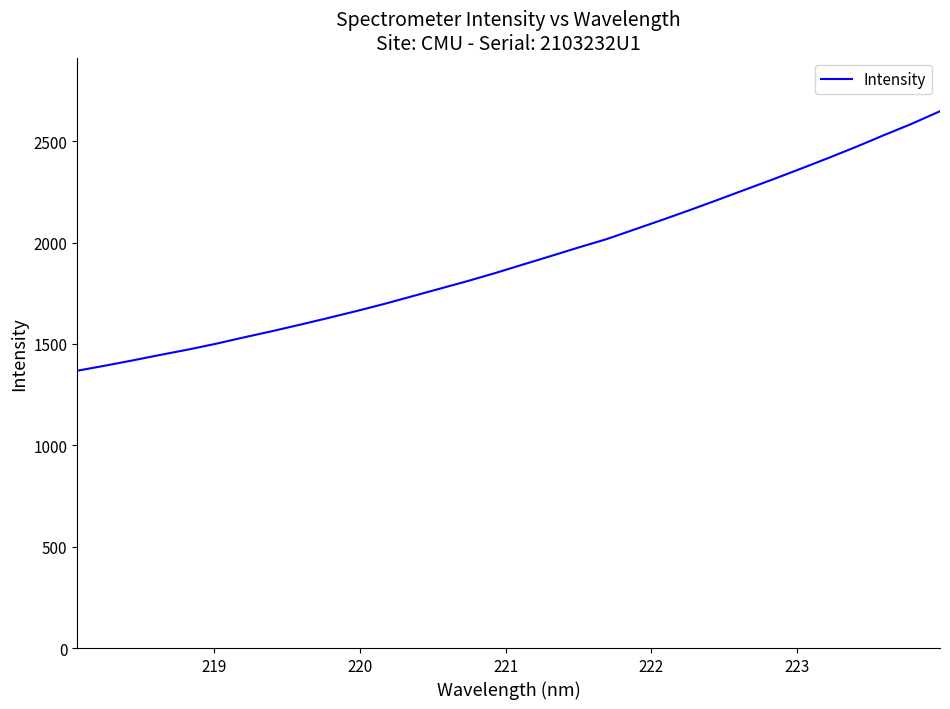

What is the greatest value displayed?

2648.3